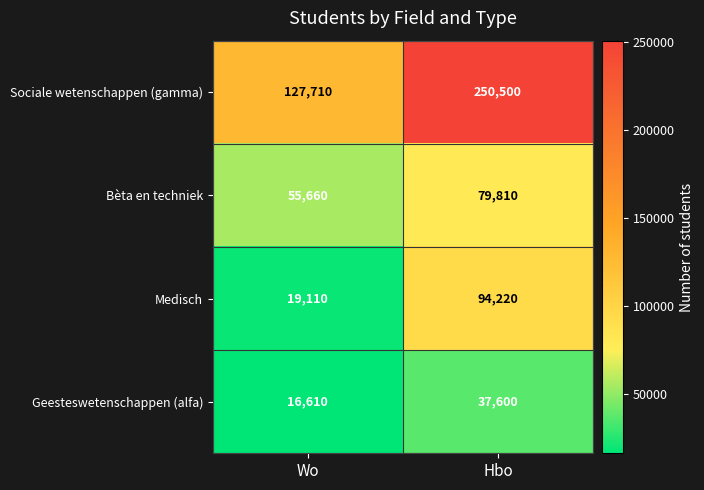

Is it true that Sociale wetenschappen (gamma) equals 127710 at Wo?

True